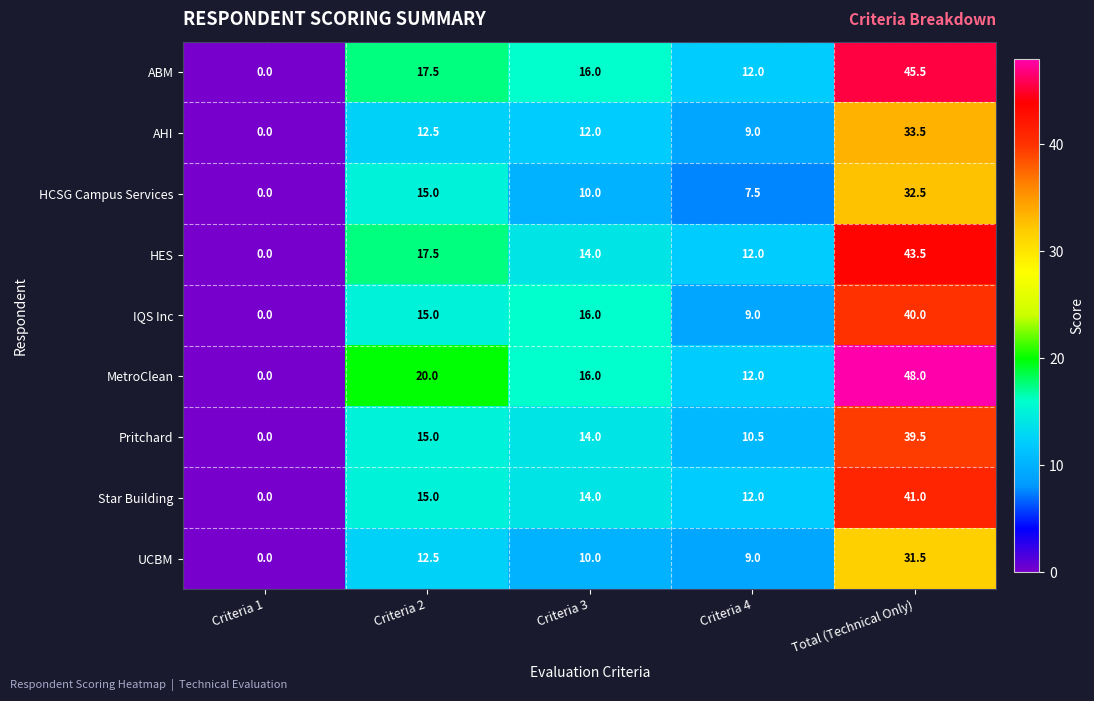

At which label does HES first exceed 14?

Criteria 2